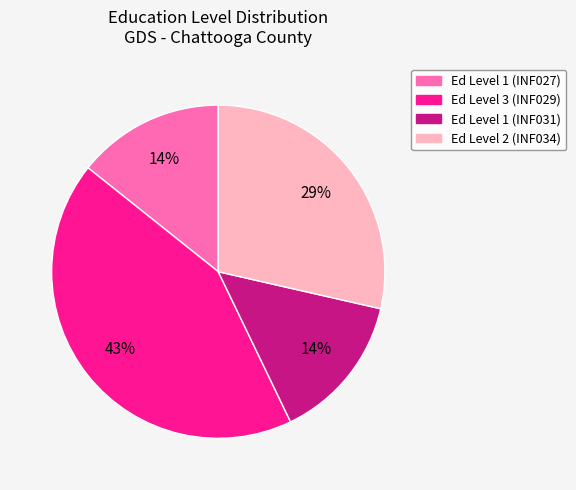

To the nearest percent, what is the average slice percentage?

25%